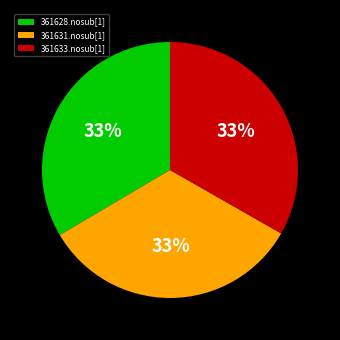

Is the sum of 361631.nosub[1] and 361633.nosub[1] greater than half?

Yes